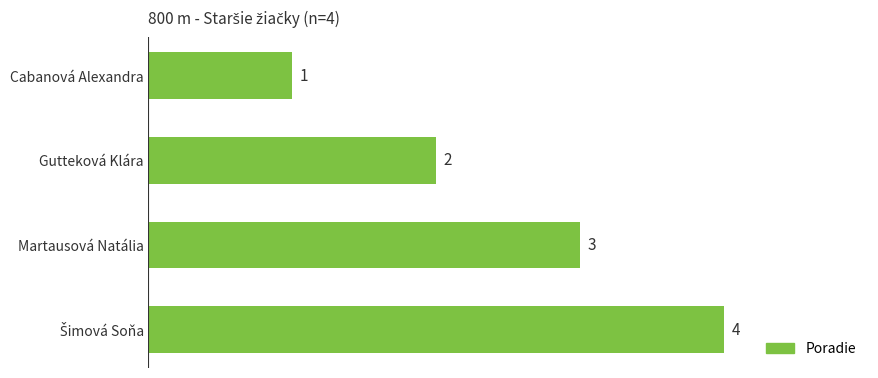

What is the change in value from Cabanová Alexandra to Gutteková Klára?

+1